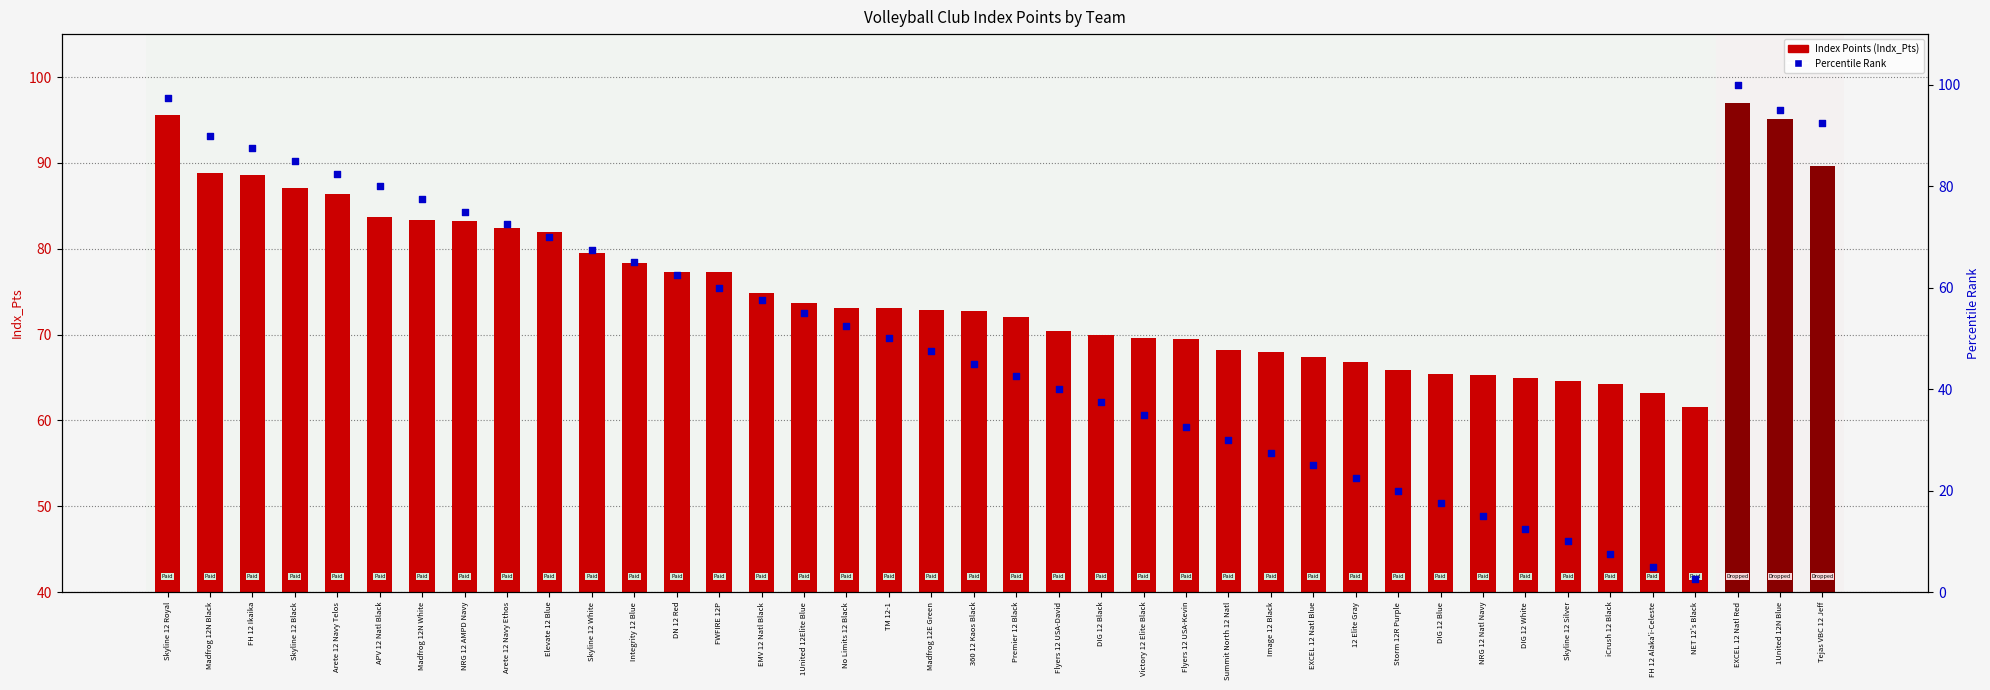

At which category is the sum across all series the highest?

EXCEL 12 Natl Red